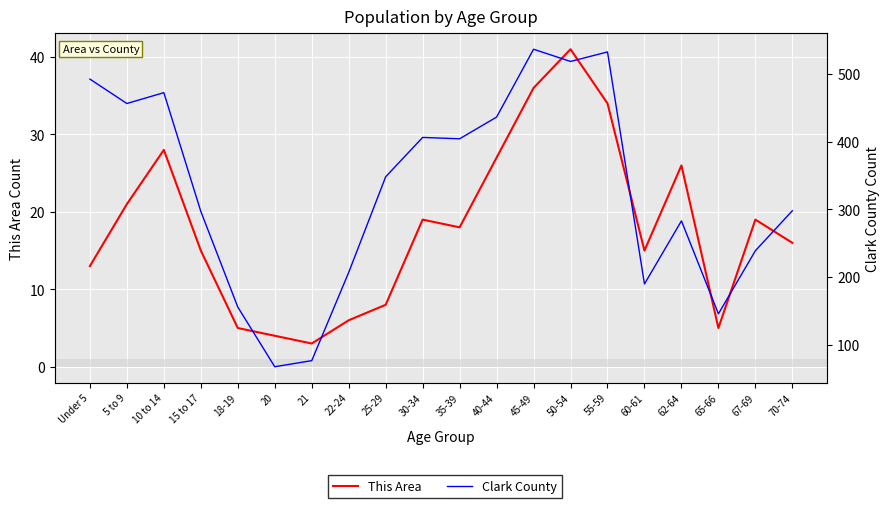

What value does the Clark County series have at Under 5, to the nearest 10?

490